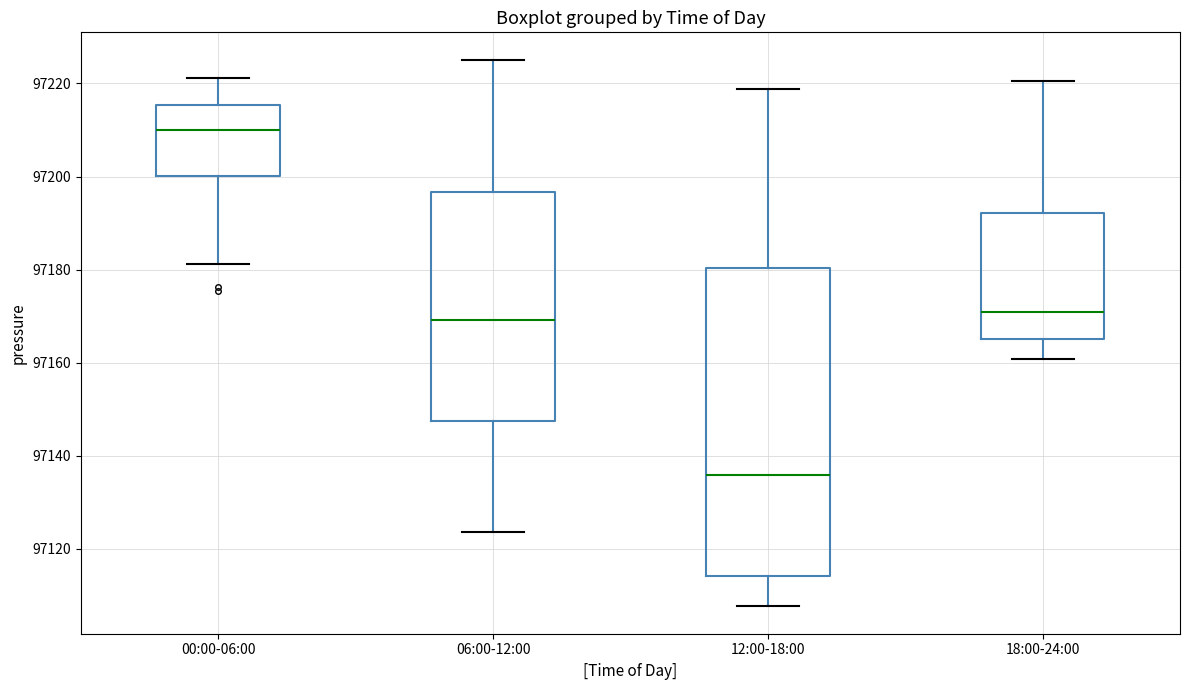

Which box is the tallest, from its lower edge to its upper edge?

12:00-18:00